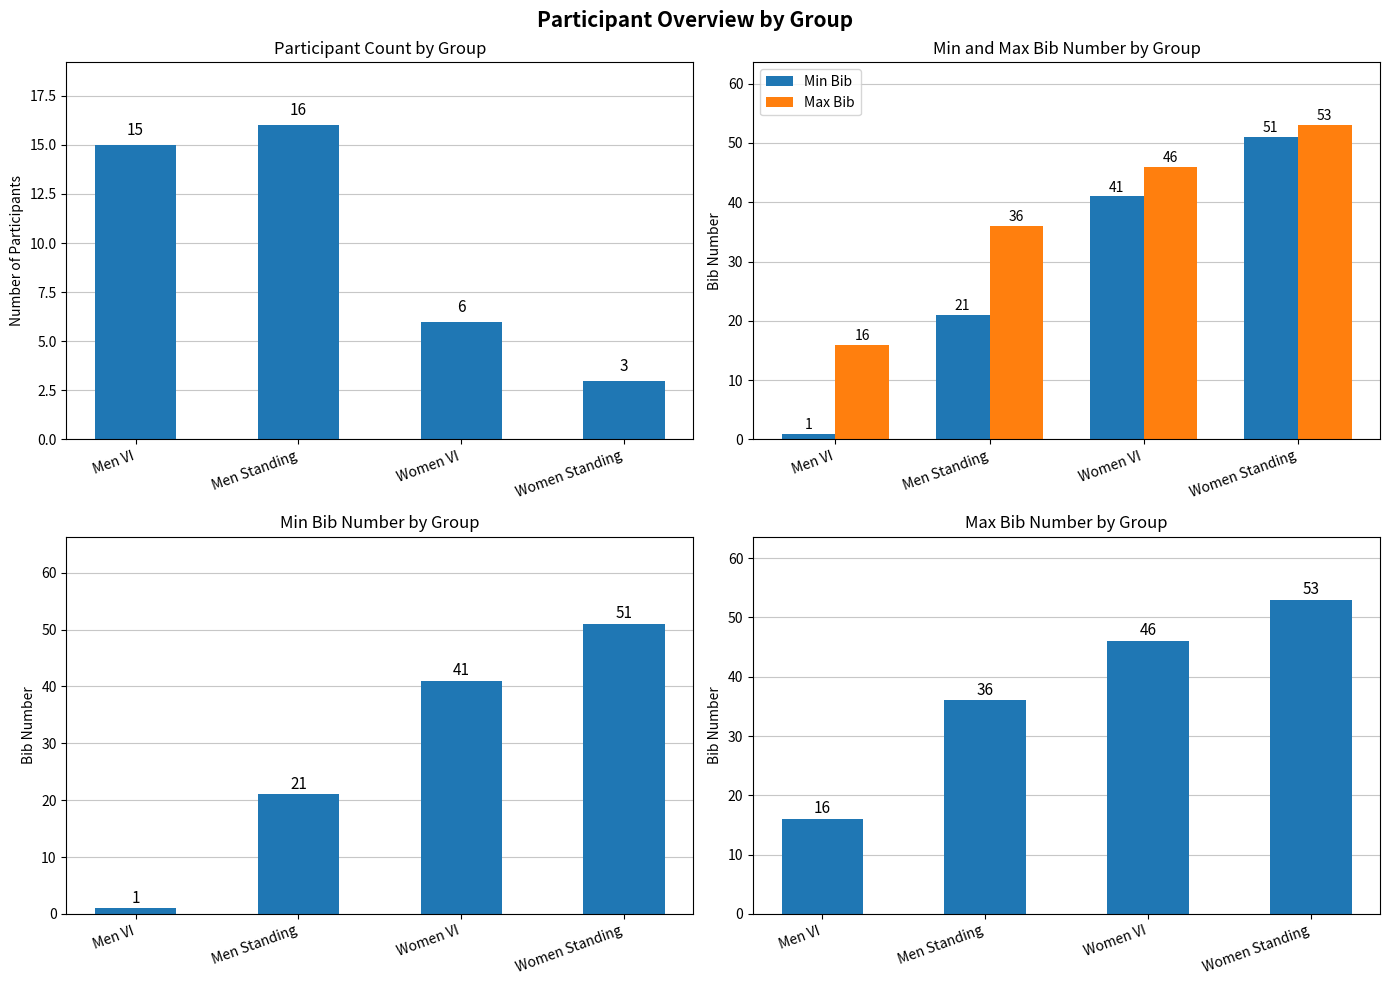

At which label does Count reach its minimum?

Women Standing